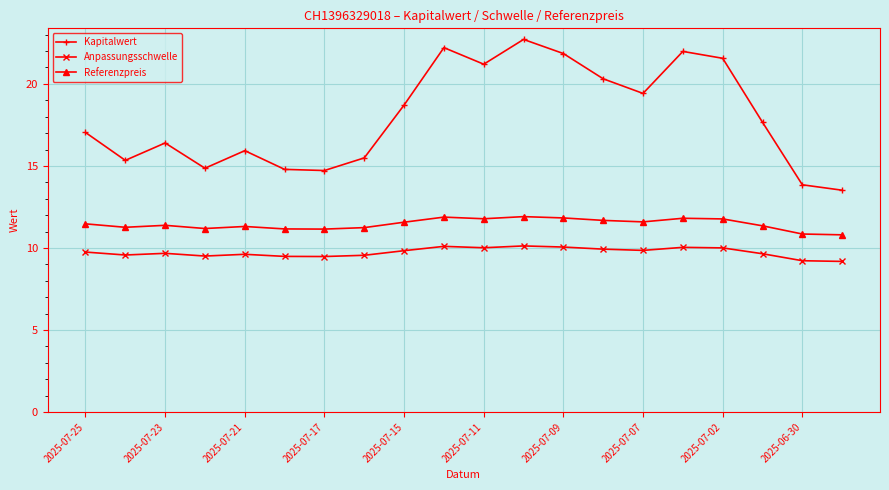

Rank the series by their average value, from lowest to highest.

Anpassungsschwelle, Referenzpreis, Kapitalwert